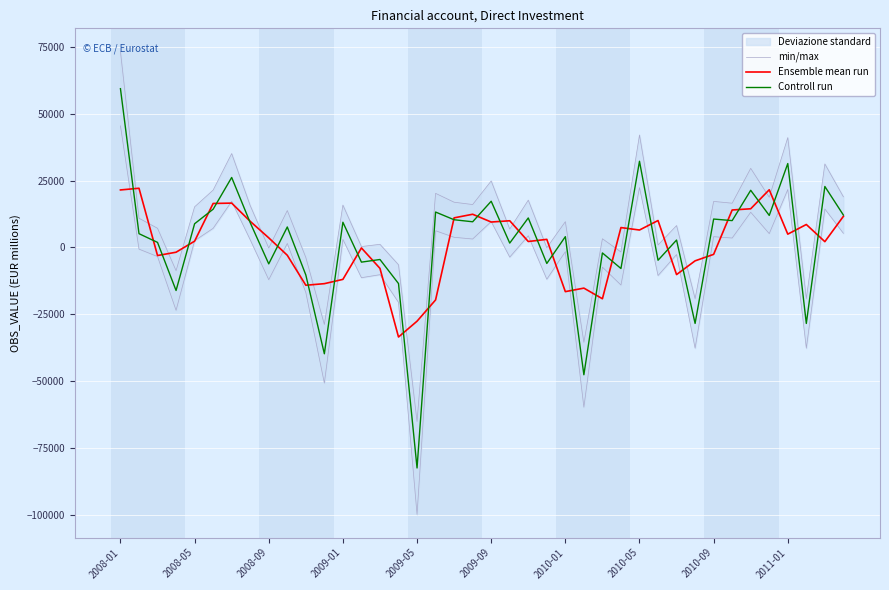

Reading left to right, list all the values displayed in this chart.

min/max: 45457.3	-610.8	-3384.9	-23490.0	2538.2	7165.4	17252.9	2876.5	-12037.3	1512.1	-16812.0	-50690.6	3021.7	-11293.5	-10161.6	-20502.8	-99779.2	6261.3	3813.3	3169.5	9692.8	-3598.8	4382.7	-11866.1	-1564.1	-59710.4	-7344.0	-14036.5	22392.9	-10491.8	-2637.7	-37639.3	4035.6	3538.8	13172.7	5185.2	21668.0	-37654.3	14385.3	5309.0
Ensemble mean run: 21508.4	22141.8	-3004.8	-1769.9	2367.5	16453.5	16586.2	9775.6	3602.8	-2909.8	-14113.7	-13521.6	-11922.1	-174.5	-7813.9	-33461.9	-27549.6	-19599.8	11076.1	12421.8	9515.1	9990.8	2238.8	3036.7	-16500.8	-15190.1	-19156.8	7443.6	6531.2	10076.9	-10126.1	-4990.9	-2568.7	14018.5	14469.3	21578.8	4987.2	8595.1	2179.8	11644.8
Controll run: 59361.5	5163.8	1900.1	-16078.3	8868.5	14312.2	26179.9	9266.4	-6119.4	7661.3	-10271.3	-39731.0	9437.3	-5472.6	-4488.3	-13480.7	-82416.7	13248.6	10368.6	9611.2	17285.7	1648.4	11038.4	-5970.5	4042.3	-47574.2	-2038.2	-7857.9	32226.9	-4775.5	2779.2	-28382.0	10630.2	10045.6	21379.7	11982.5	31374.2	-28395.0	22806.3	12128.2